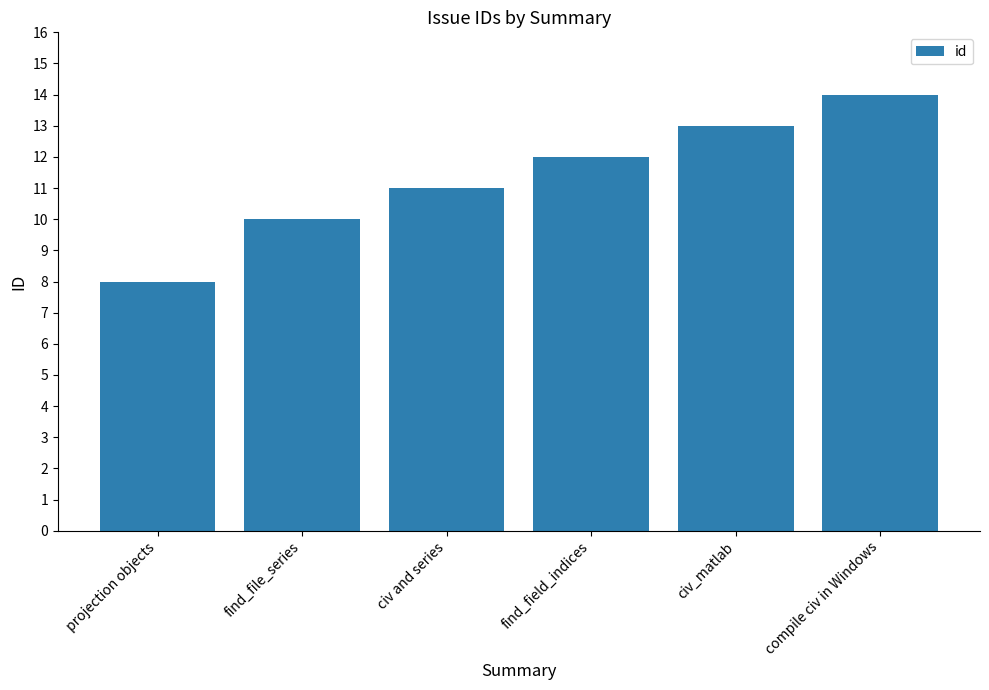

What is the change in value from find_file_series to civ and series?

+1